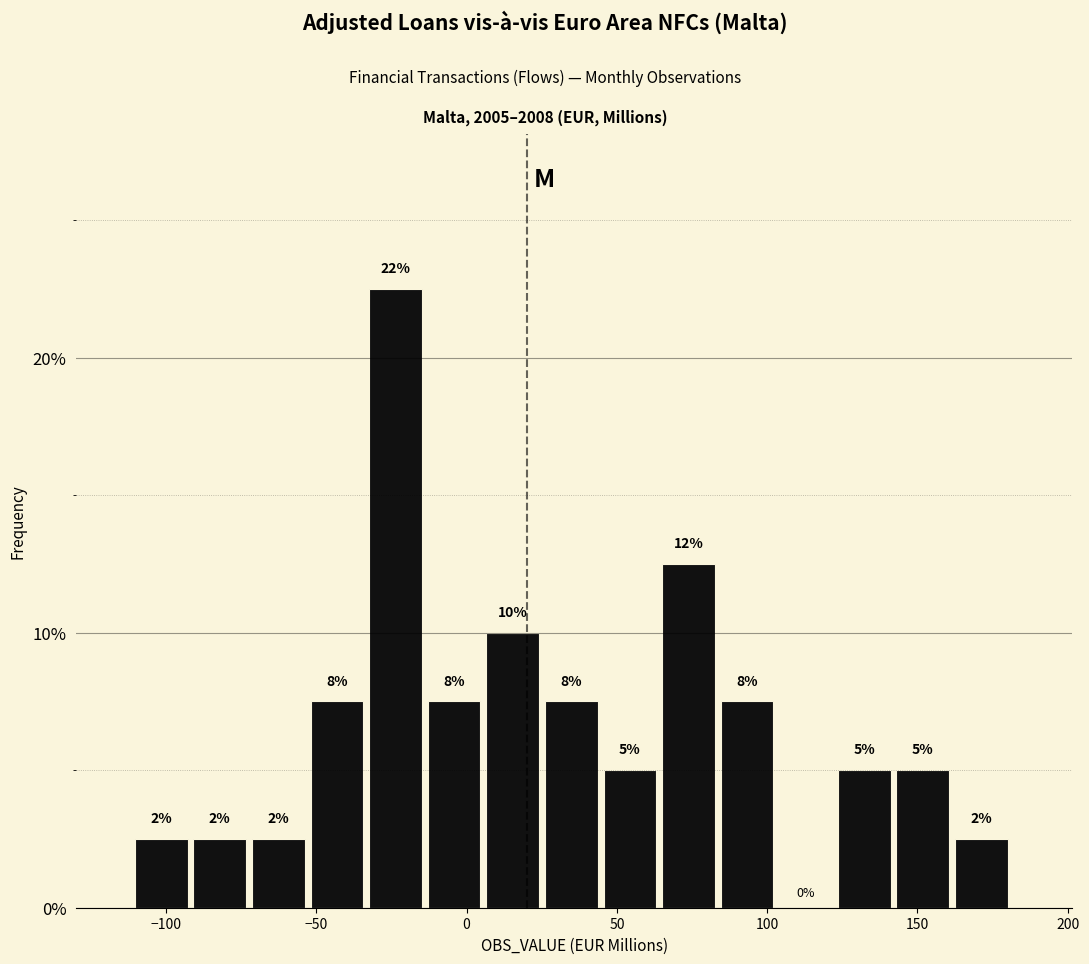

Around what value on the x-axis is the tallest bar? Give the approximate position of its centre, as read against the axis.

-25